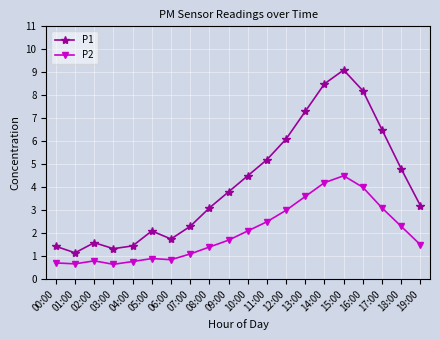

Is this an area chart (filled region under the line)?

No